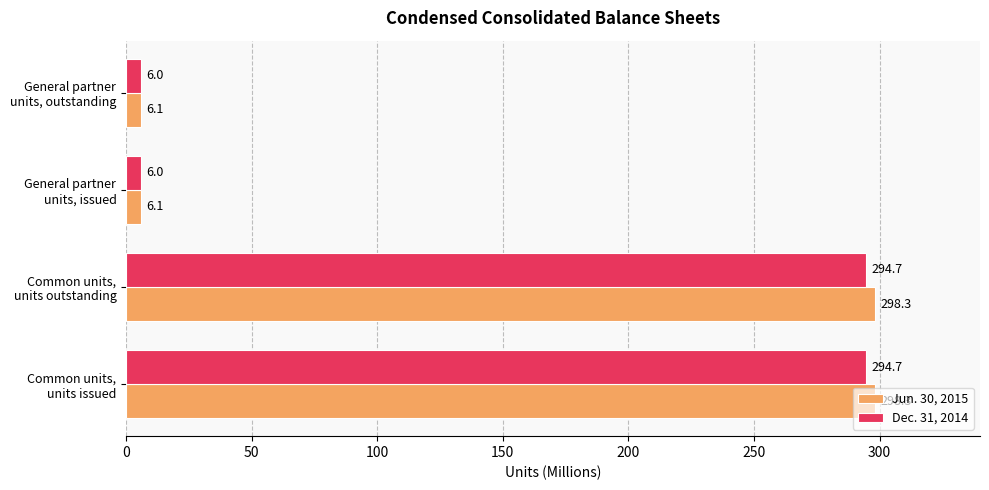

Rank the series by their average value, from lowest to highest.

Dec. 31, 2014, Jun. 30, 2015